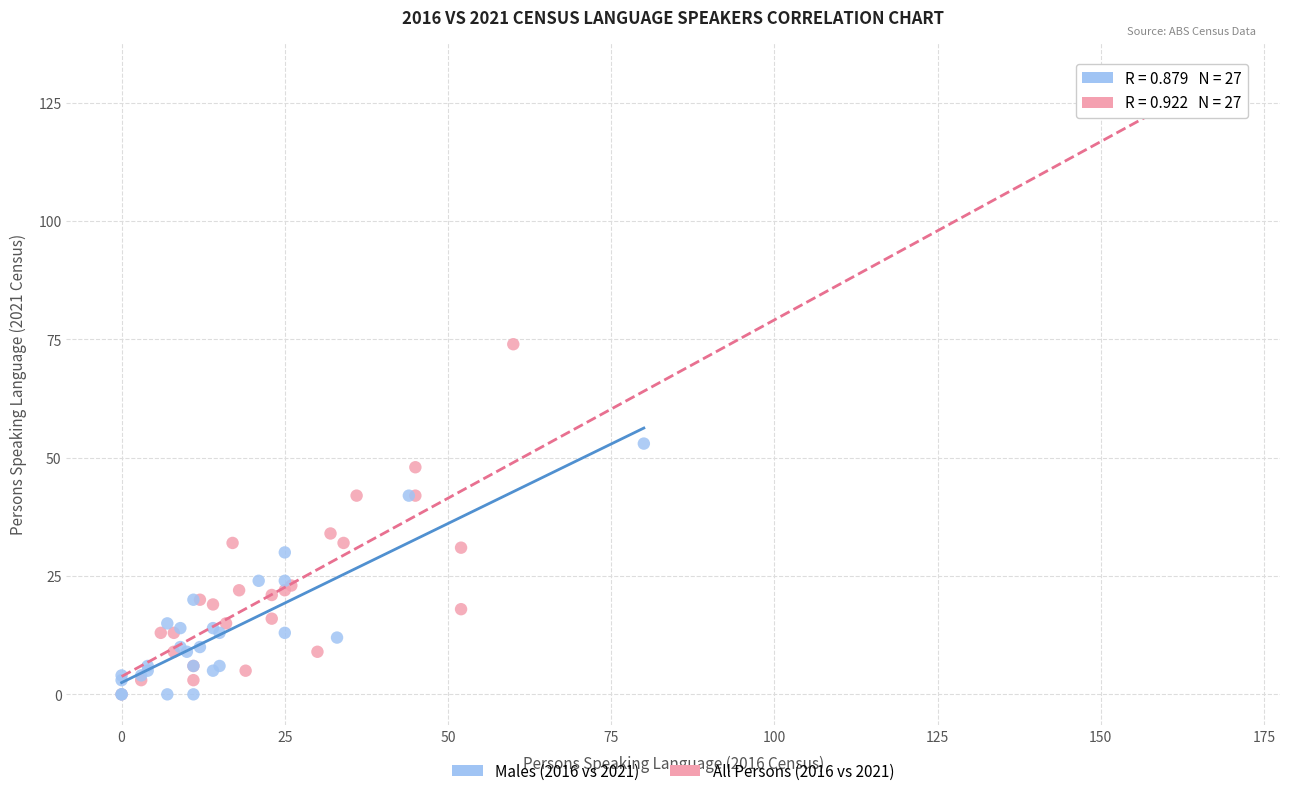

Which series has the largest Y range (max minus min)?

All Persons (2016 vs 2021)